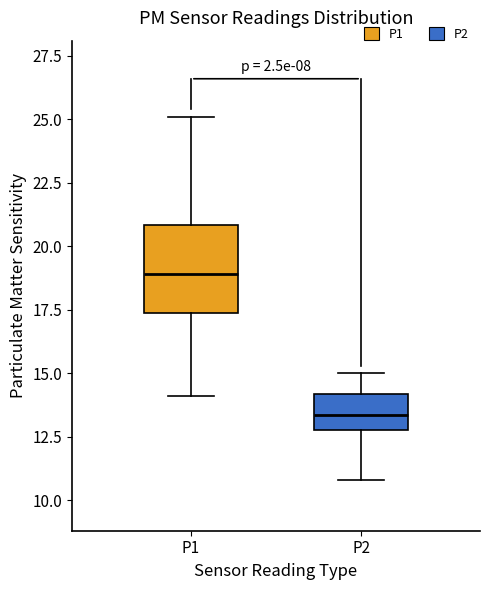

Where does the lower whisker of the box for P2 end on the y-axis? The values are not printed on the chart, so give them approximately, as read against the axis.

11.0